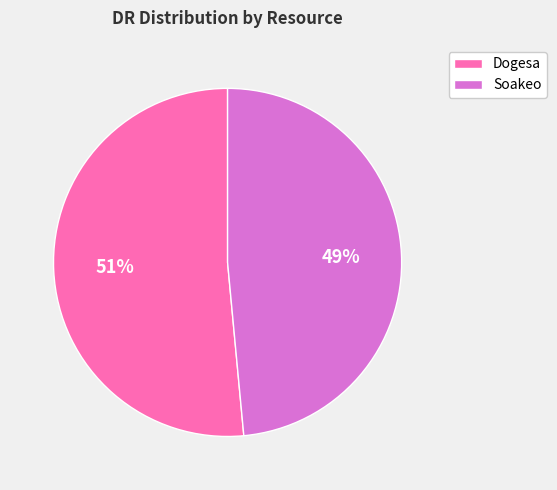

What is the smallest slice in the pie chart?

Soakeo